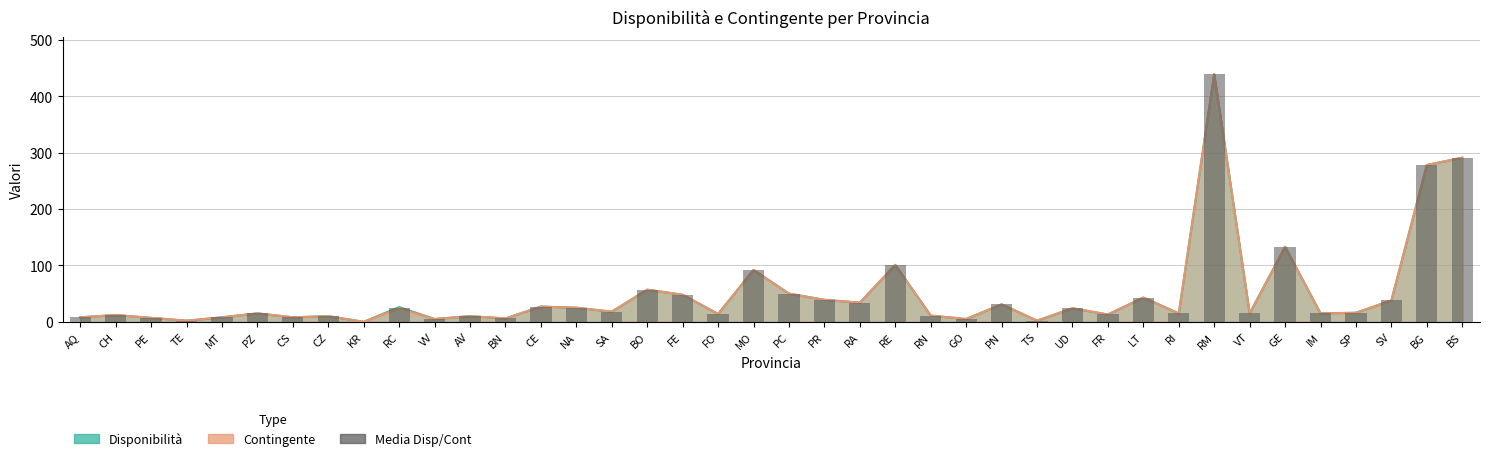

Between RA and NA, which is larger?

RA